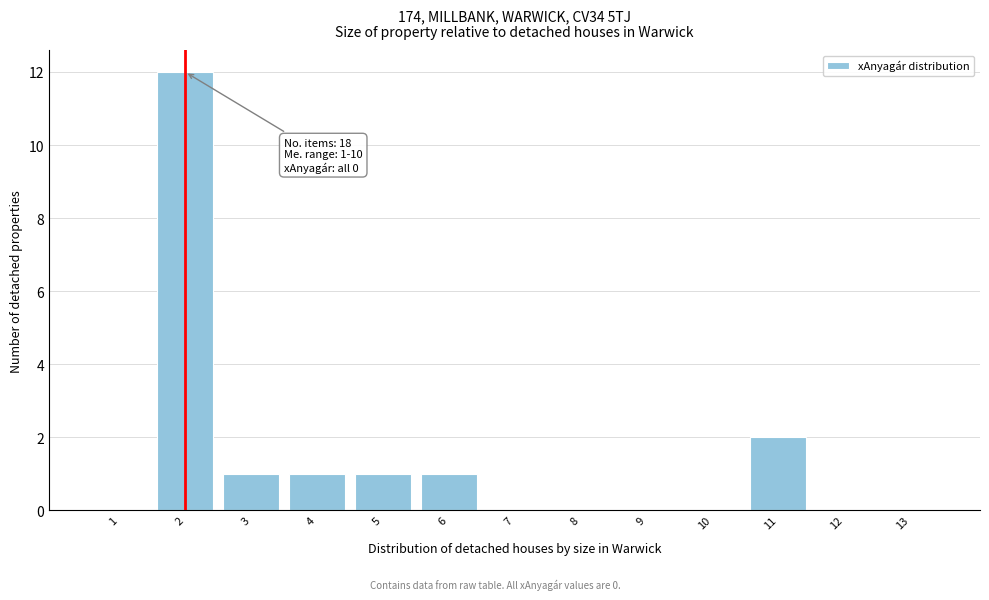

Reading left to right, list all the values displayed in this chart.

1=0	2=12	3=1	4=1	5=1	6=1	7=0	8=0	9=0	10=0	11=2	12=0	13=0